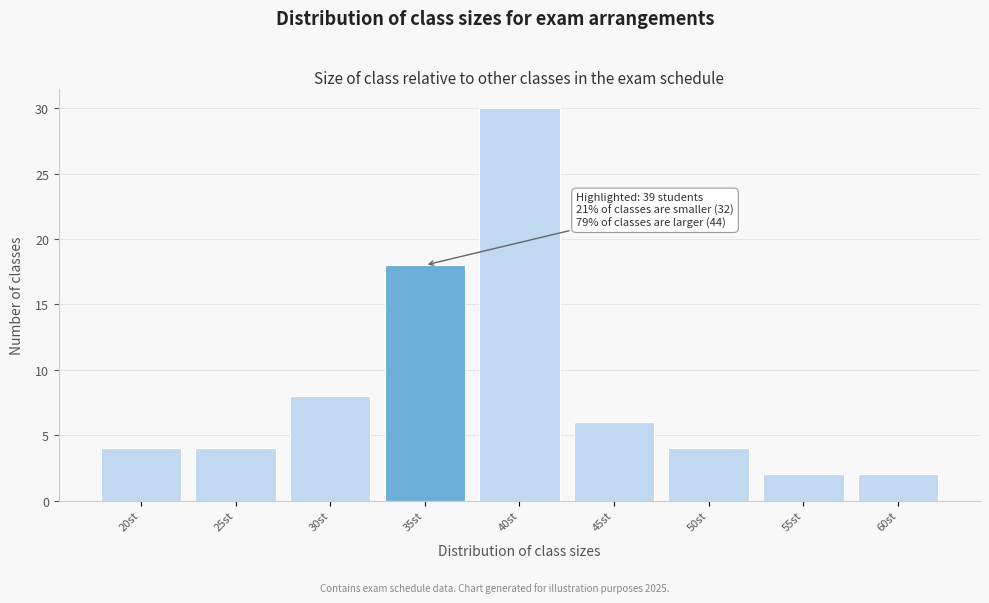

Reading left to right, extract all data points from this chart.

4	4	8	18	30	6	4	2	2